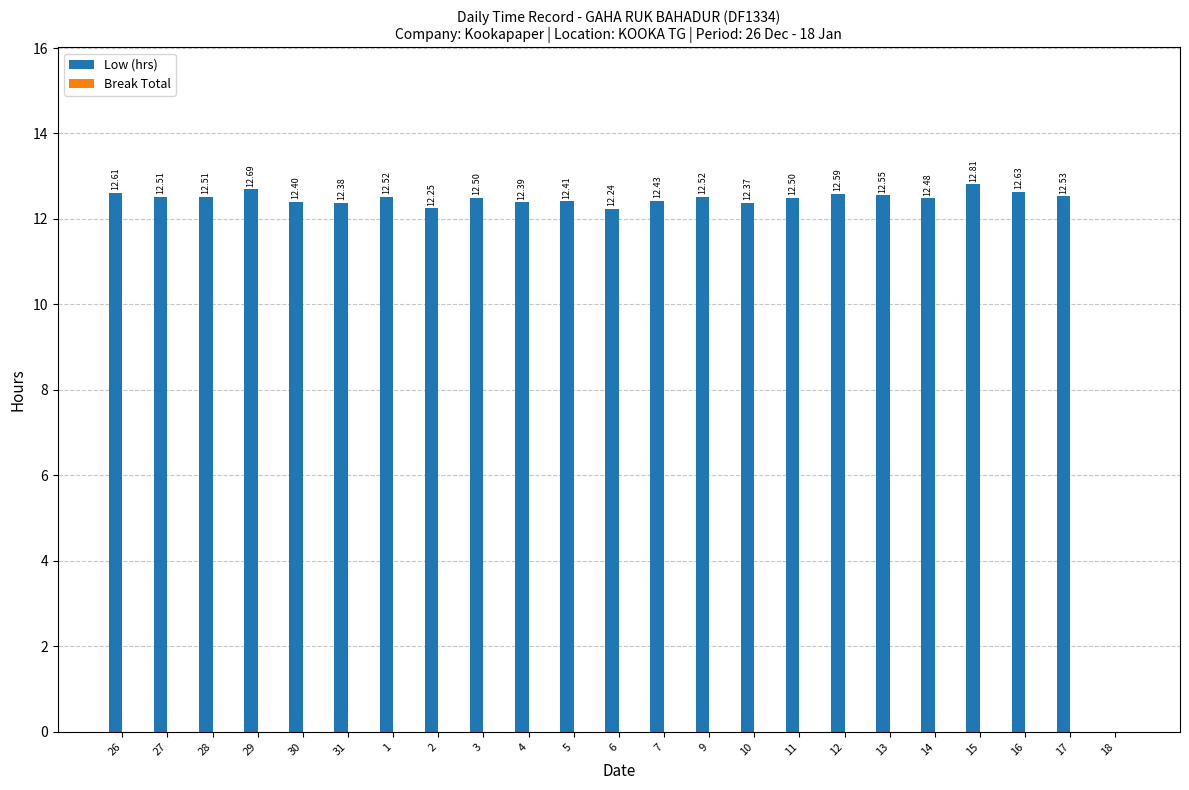

Are the bars grouped side by side (vs. stacked)?

No